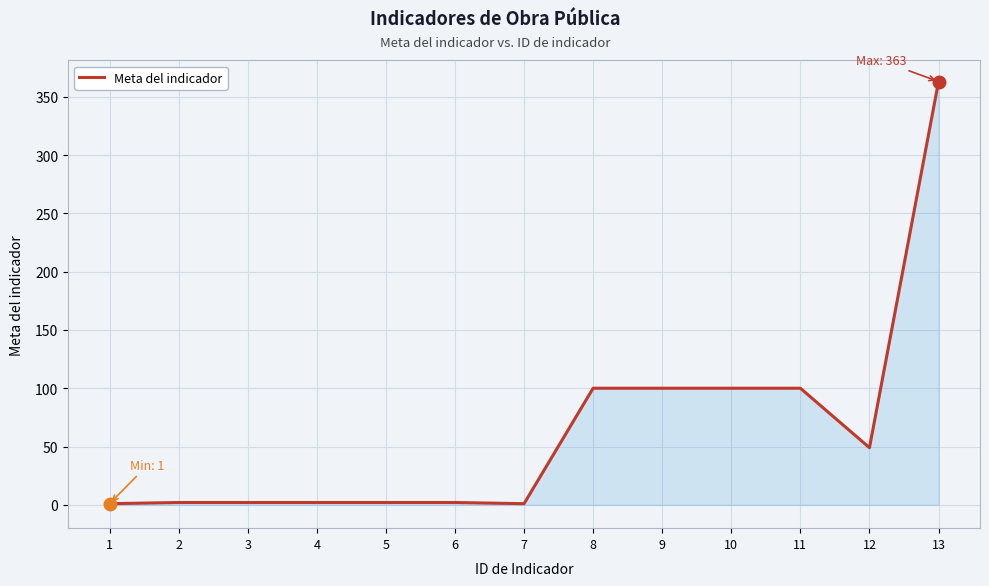

The value at 12 is 23. True or false?

False